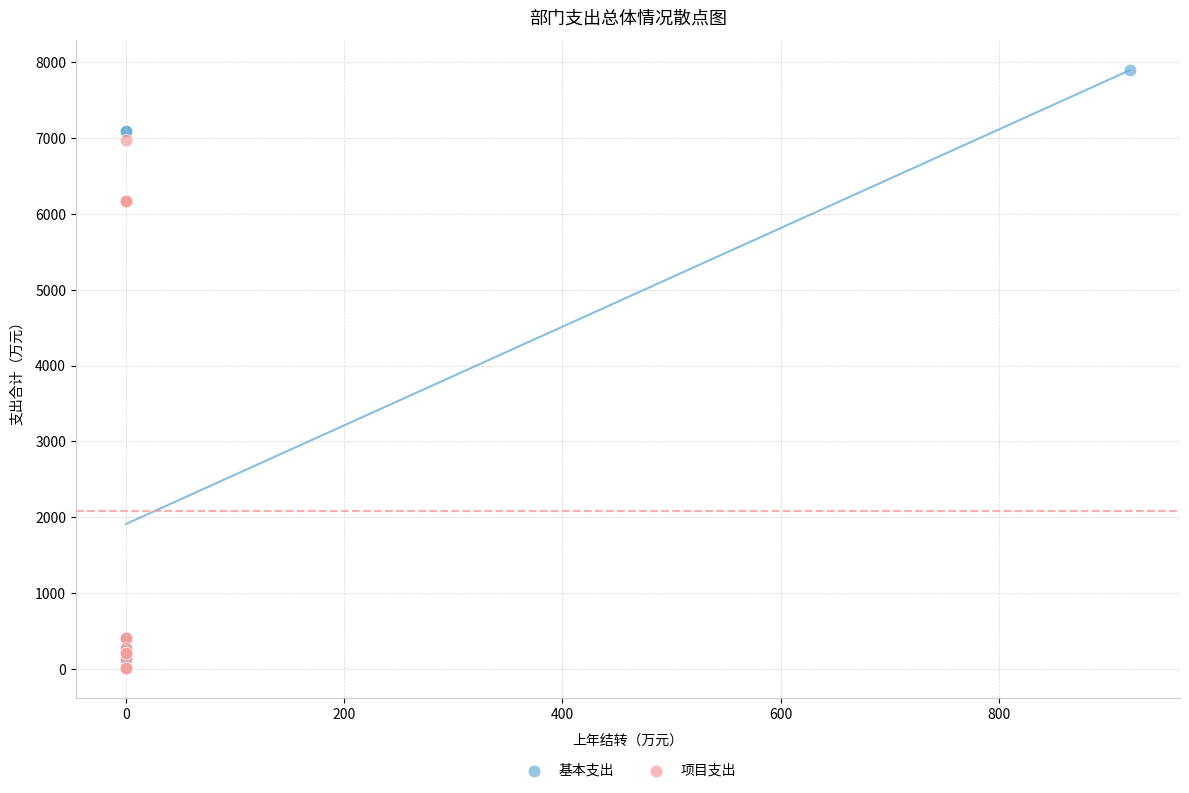

Which series has the widest spread of Y values?

基本支出